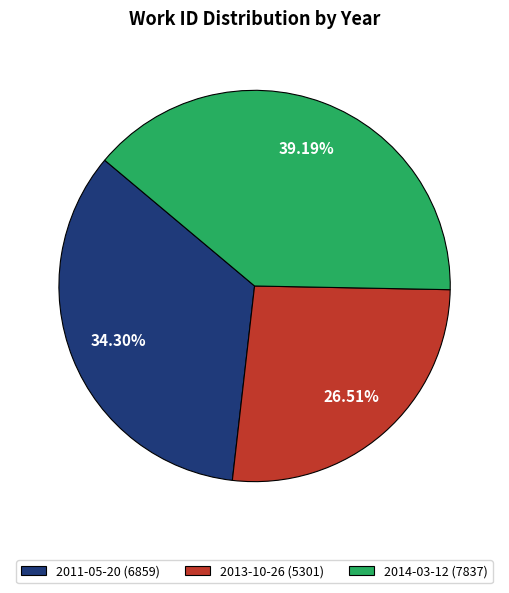

What is the smallest slice in the pie chart?

2013-10-26